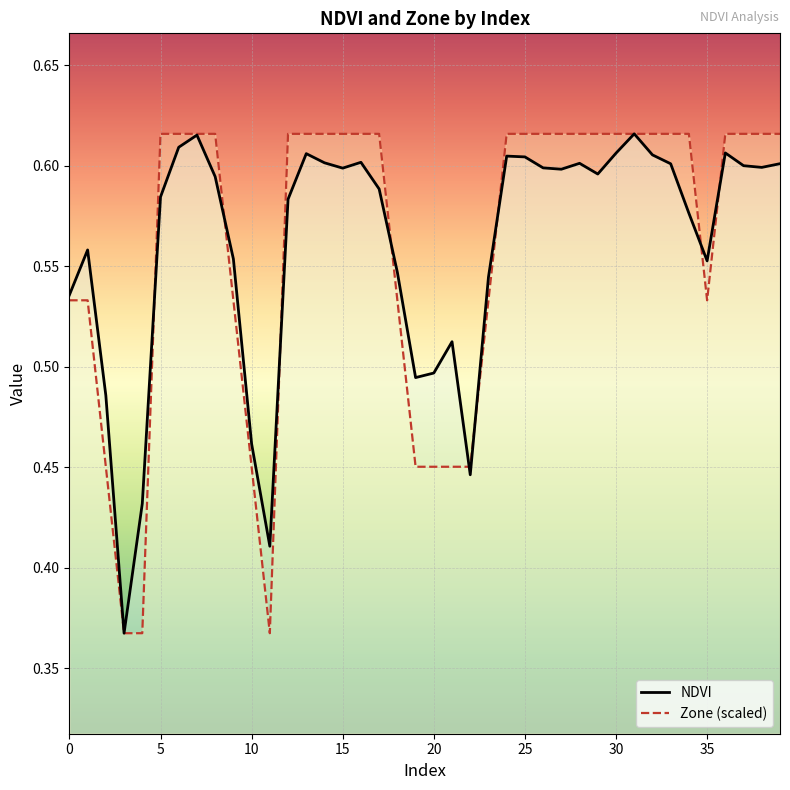

What are all the series names shown in the legend?

NDVI, Zone (scaled)